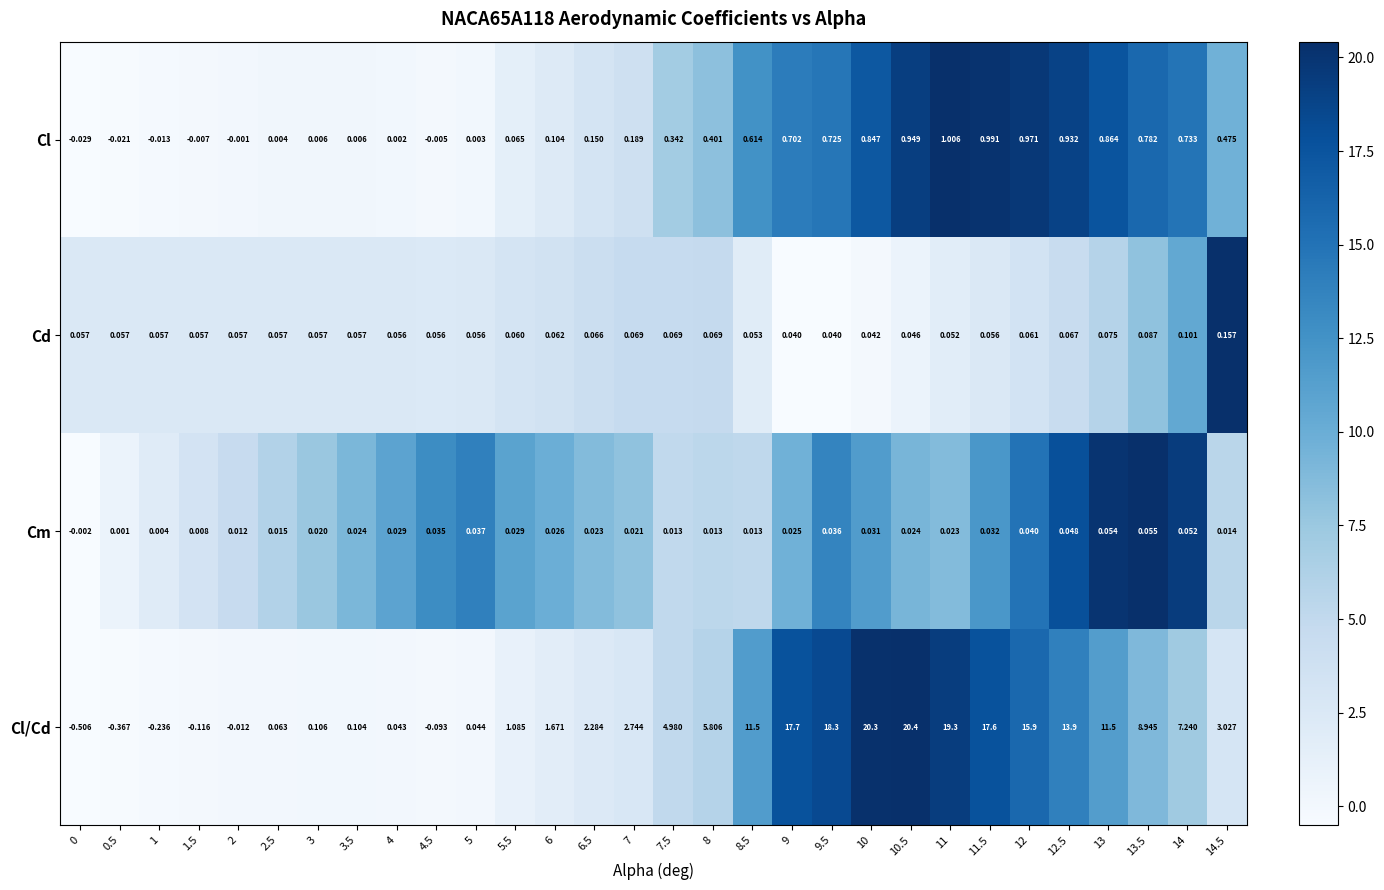

Which series has the largest range (max minus min)?

Cl/Cd